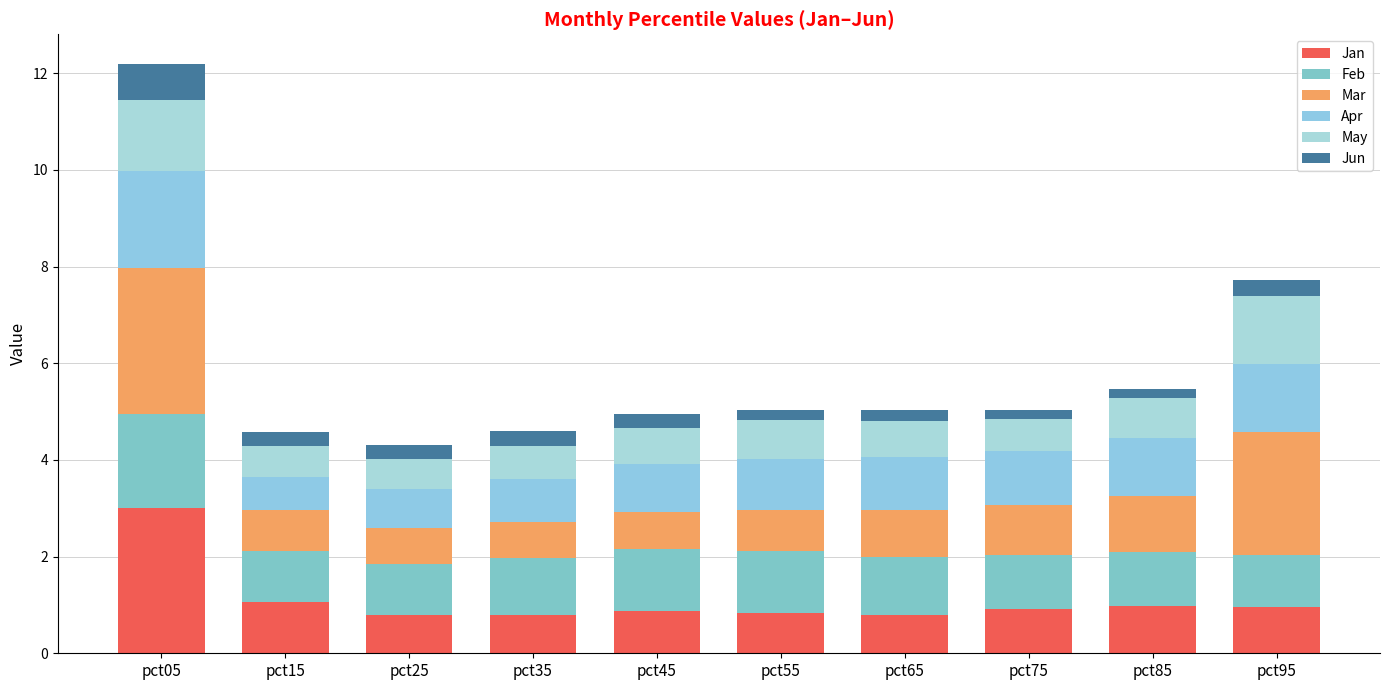

Does the chart contain stacked bars?

Yes